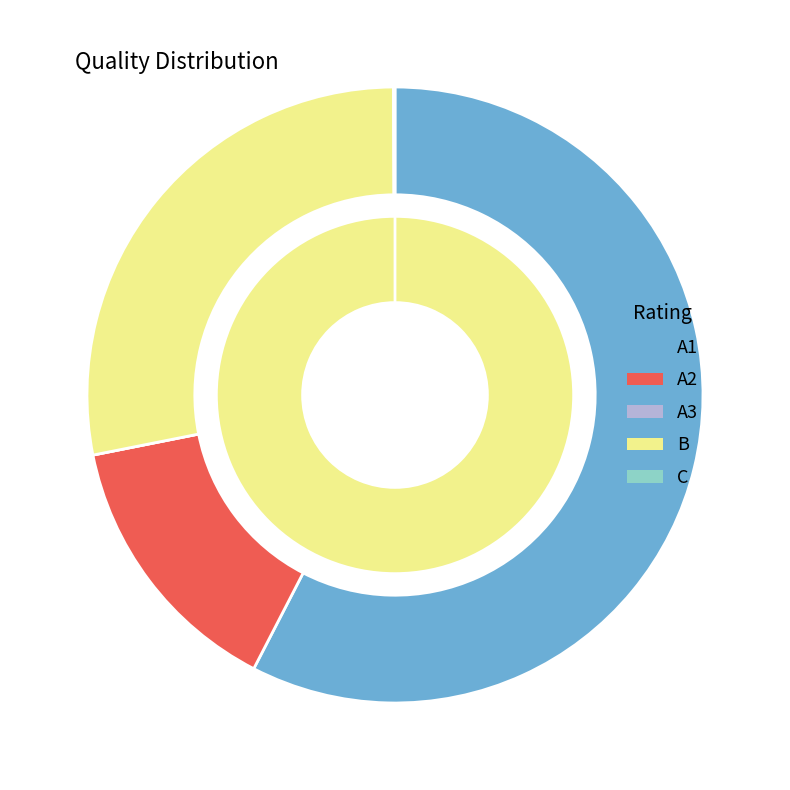

What is the largest slice in the pie chart?

A1